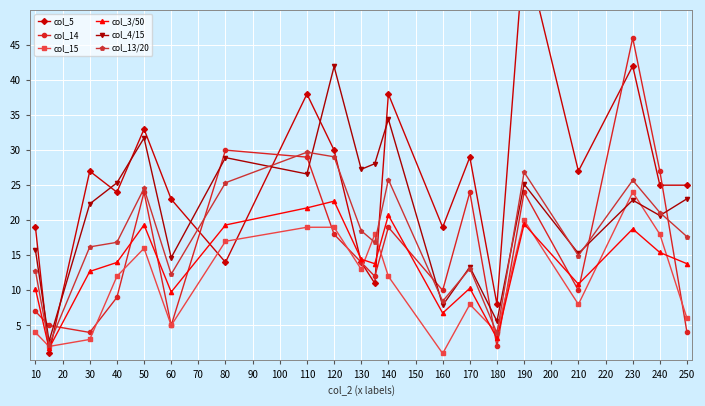

At which category does col_14 reach its first local peak?

50